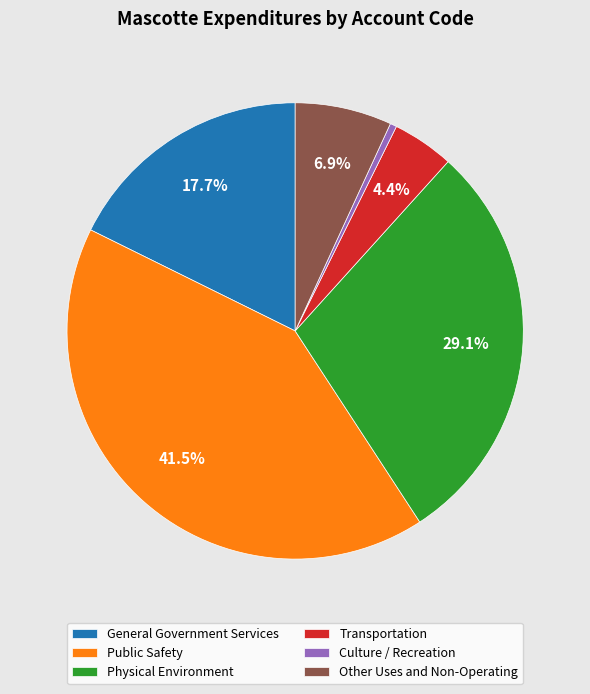

Approximately how many times larger is the value at Physical Environment compared to General Government Services?

1.6